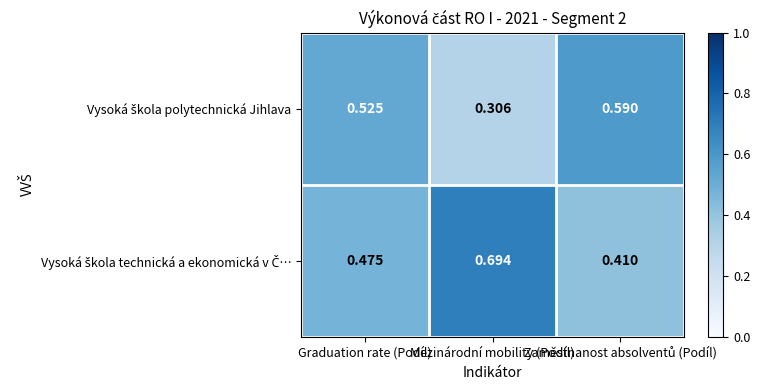

How many categories are shown in the chart?

3